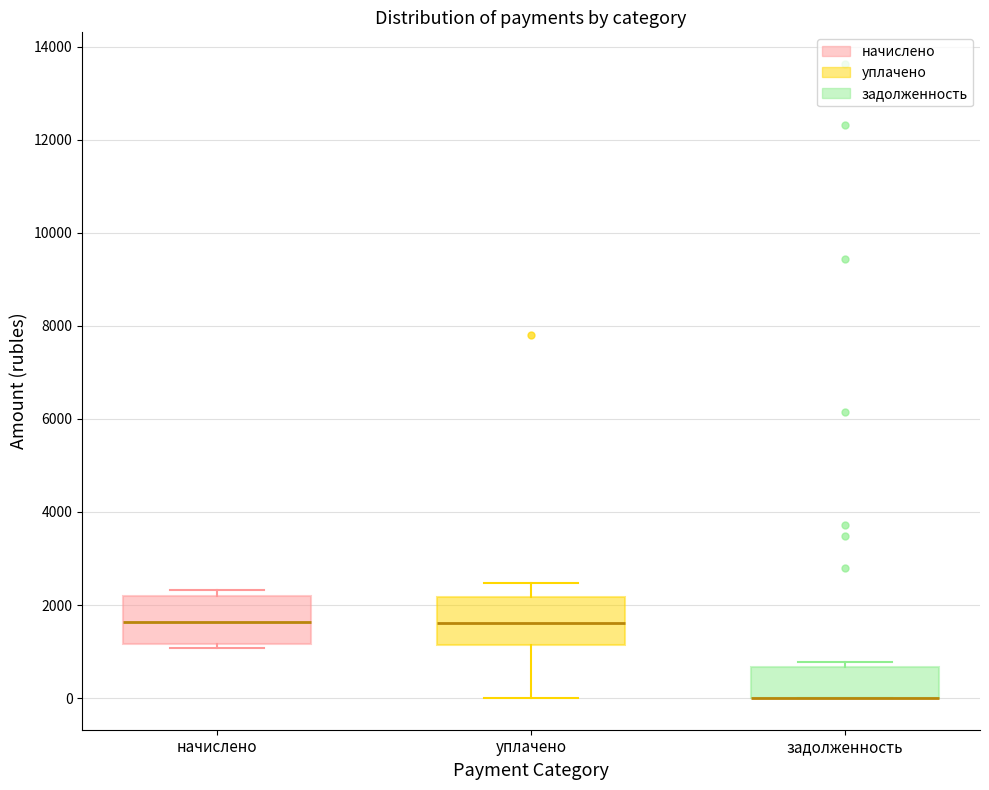

Where is the upper edge of the box for начислено on the y-axis? The values are not printed on the chart, so give them approximately, as read against the axis.

2200